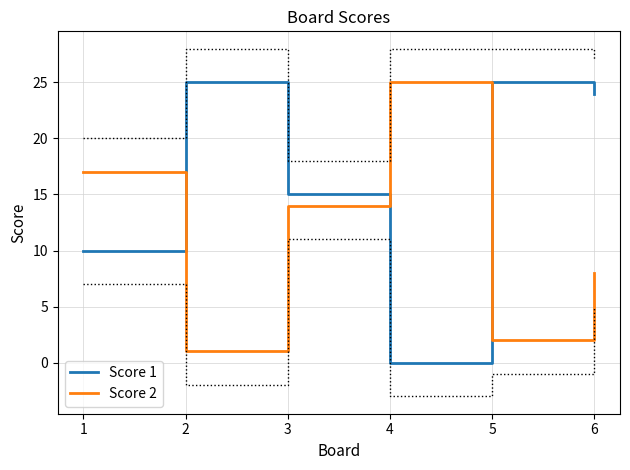

What is the greatest value displayed?

25